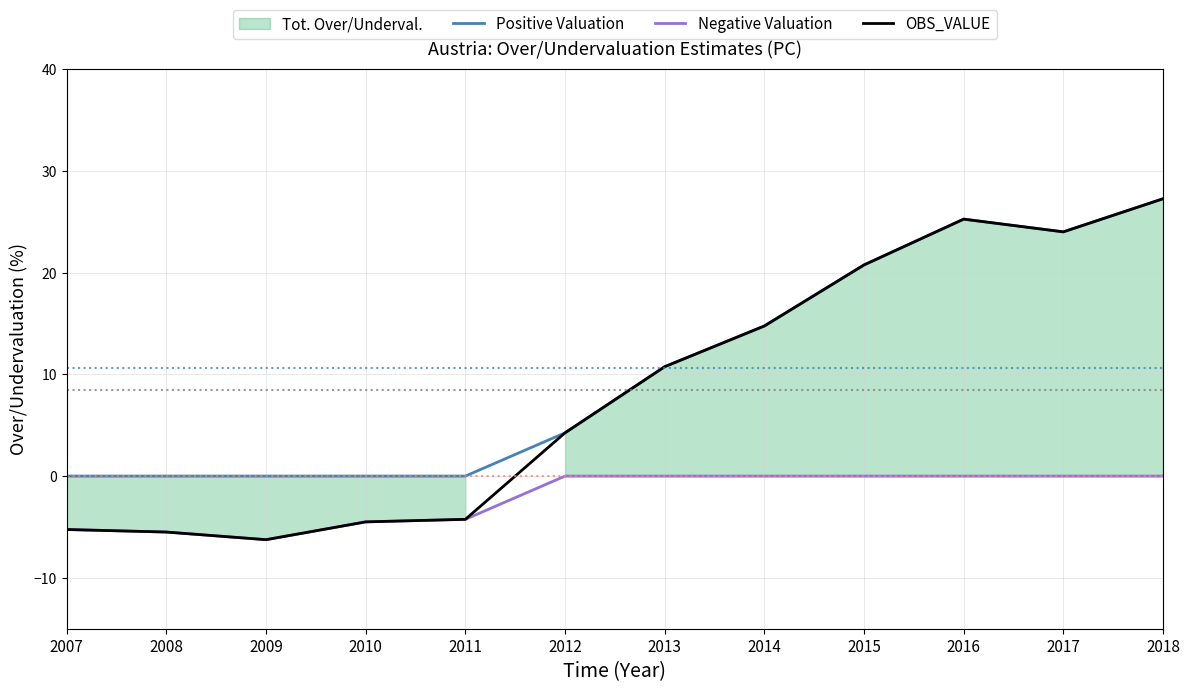

True or false: Positive Valuation has more than 1 interior local peaks.

False